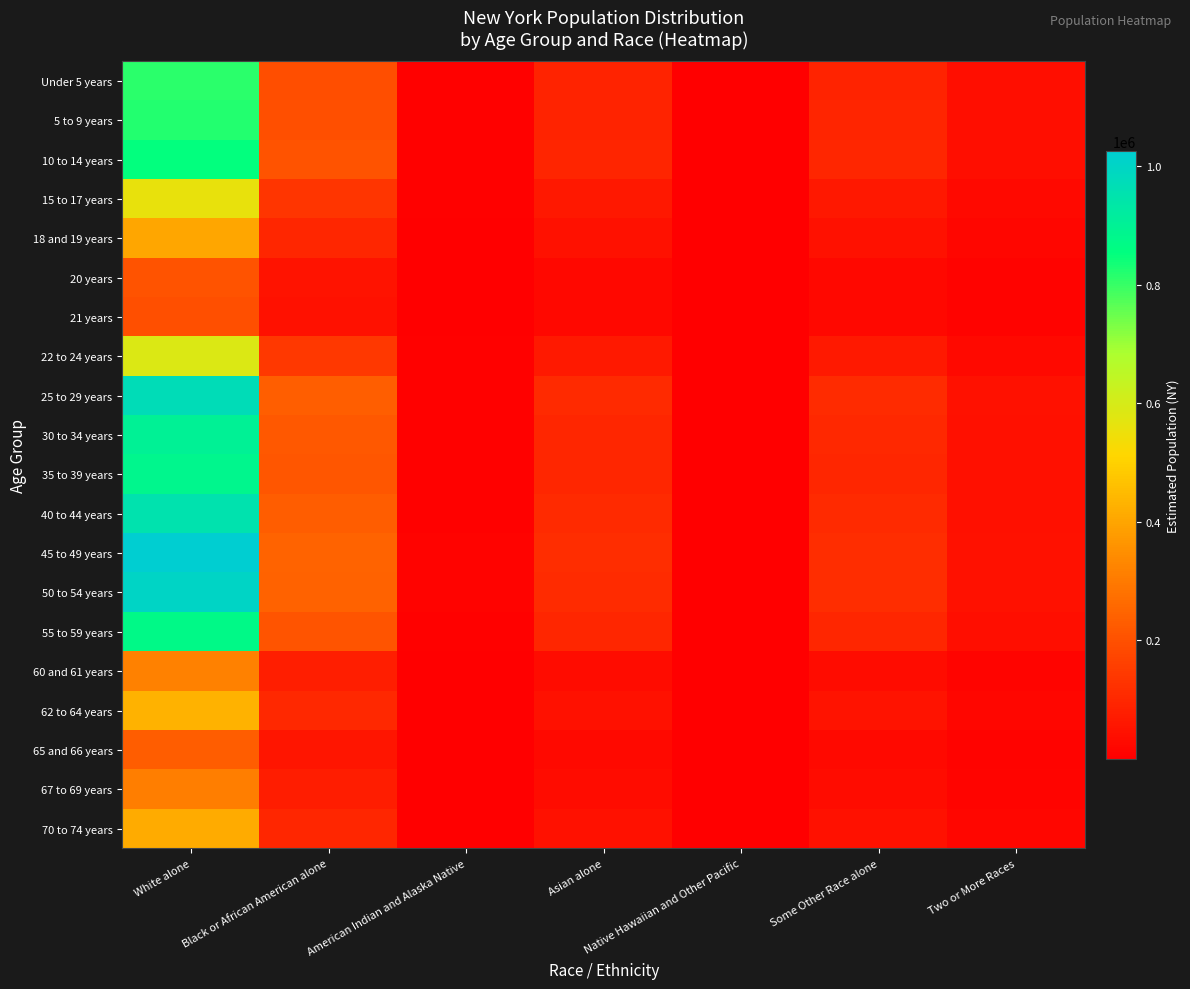

Count the number of data series in this chart.

20